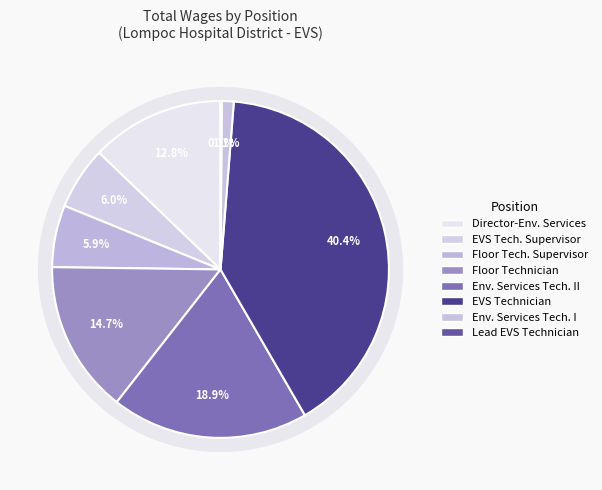

Which category has the biggest portion of the pie?

EVS Technician